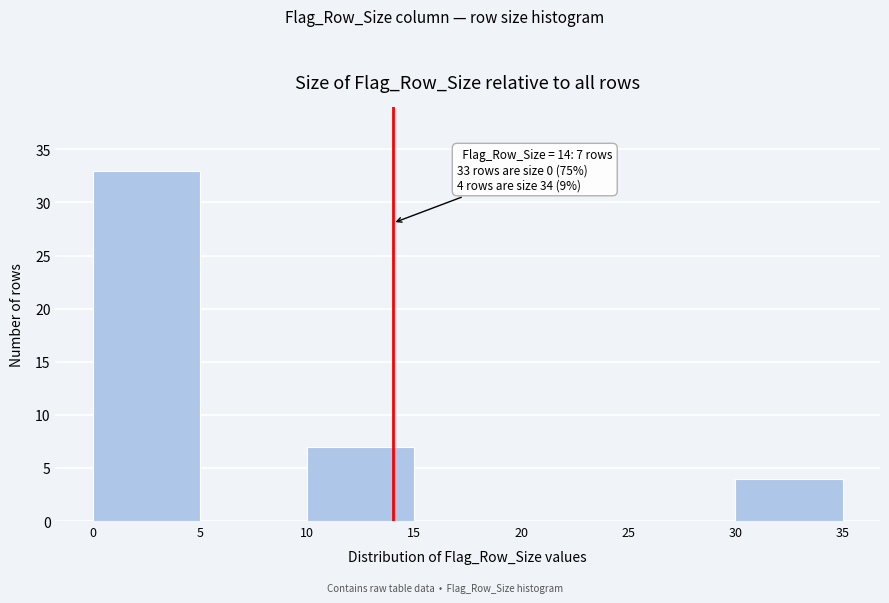

Which range on the x-axis has the tallest bar?

0 to 5